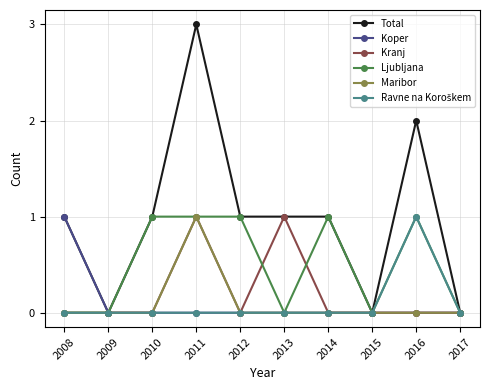

At which category is the sum across all series the highest?

2011